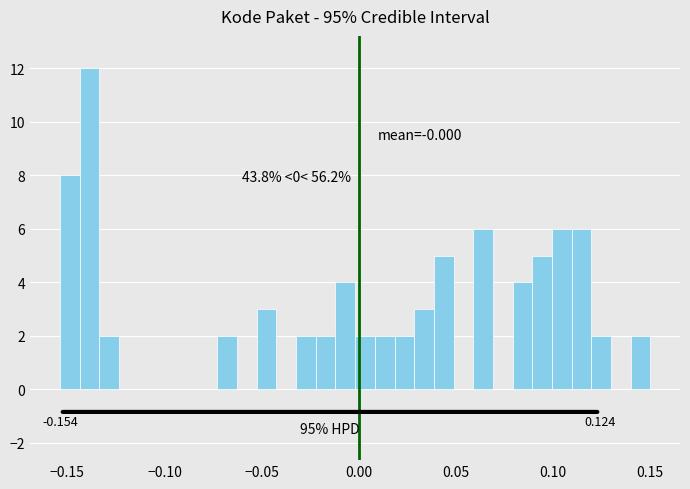

Read against the x-axis, roughly where is the centre of the tallest bar?

-0.140